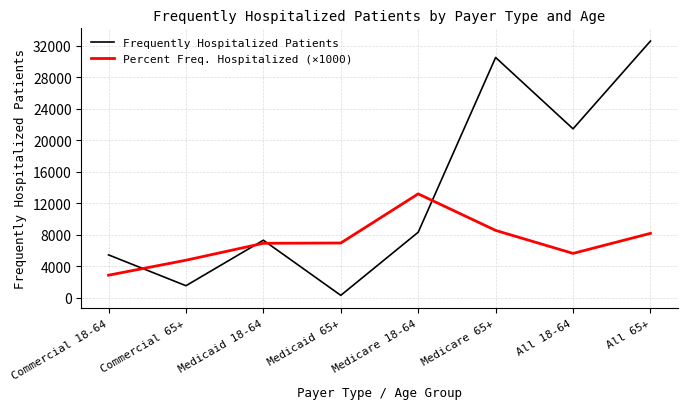

The value of Percent Freq. Hospitalized (×1000) at Medicaid 65+ is 12149.7. True or false?

False